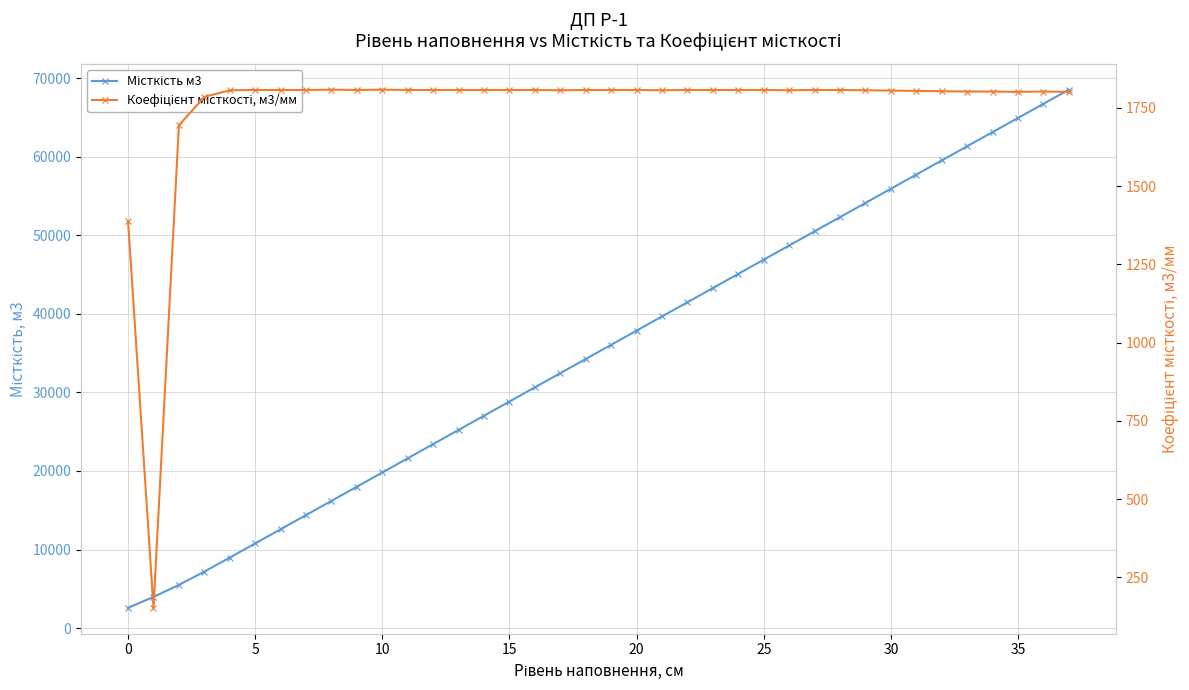

List the series in order of their peak value, highest first.

Місткість м3, Коефіцієнт місткості, м3/мм